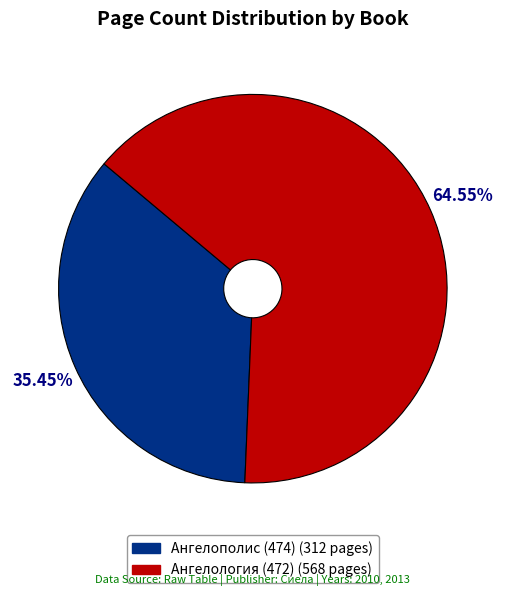

What is the total percentage of Ангелополис (474) and Ангелология (472)?

100.0%